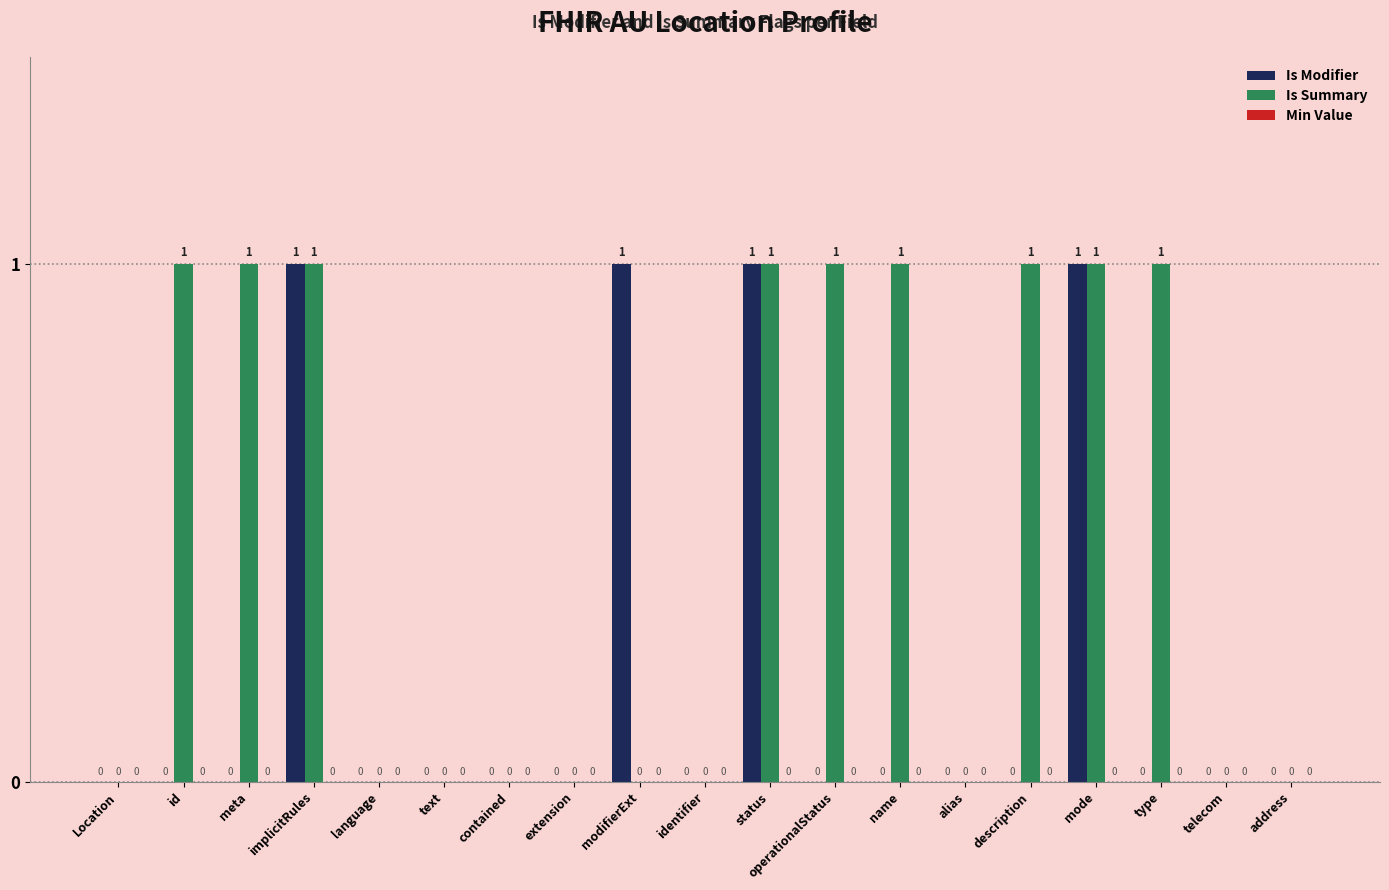

How many Is Summary values are between 0 and 1?

19